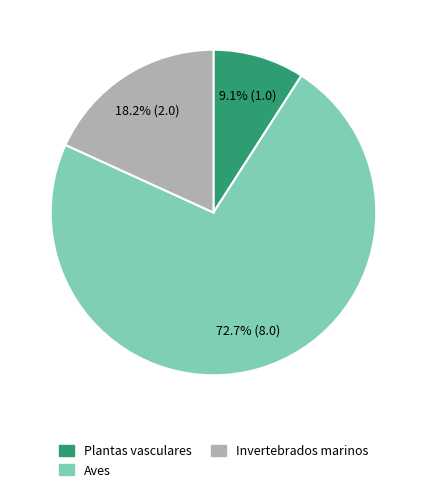

Is there any slice that represents more than half of the pie?

Yes